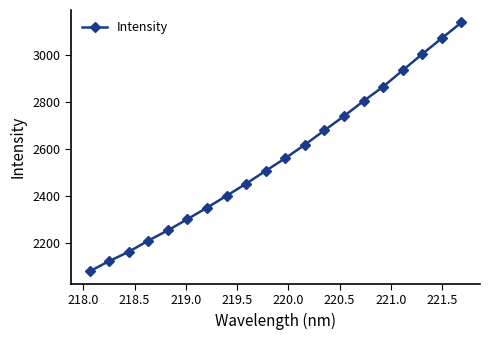

What is the maximum value shown in the chart?

3139.6